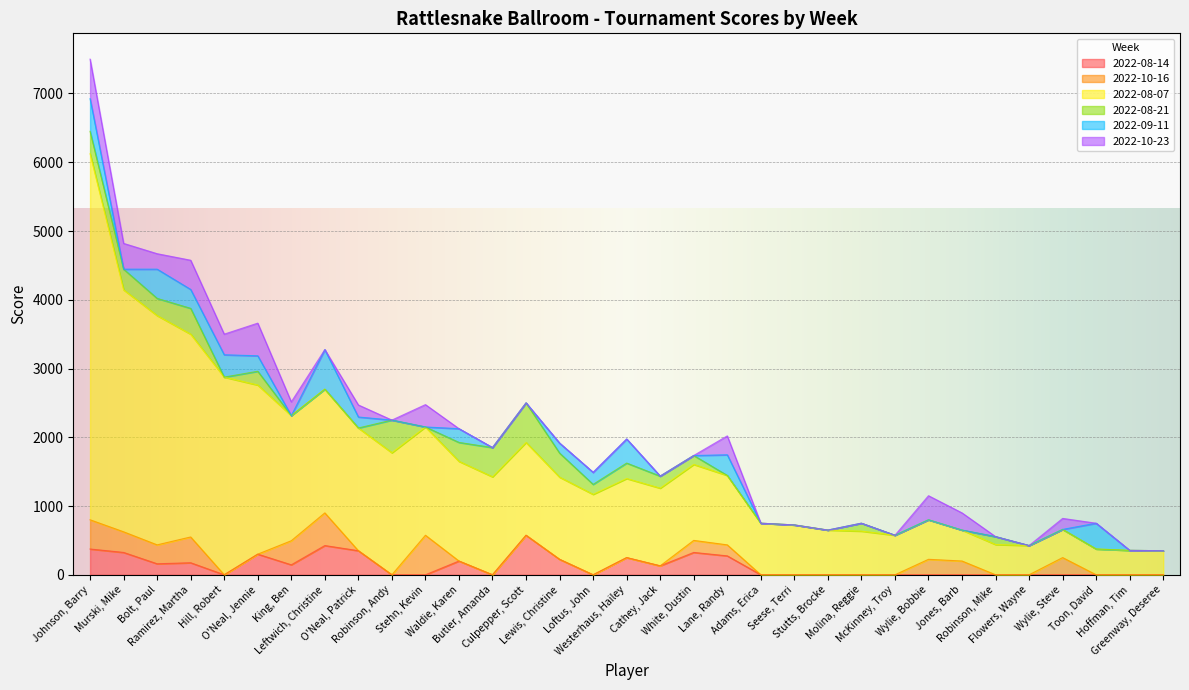

What value does the 2022-08-14 series have at Leftwich, Christine, to the nearest 50?

400